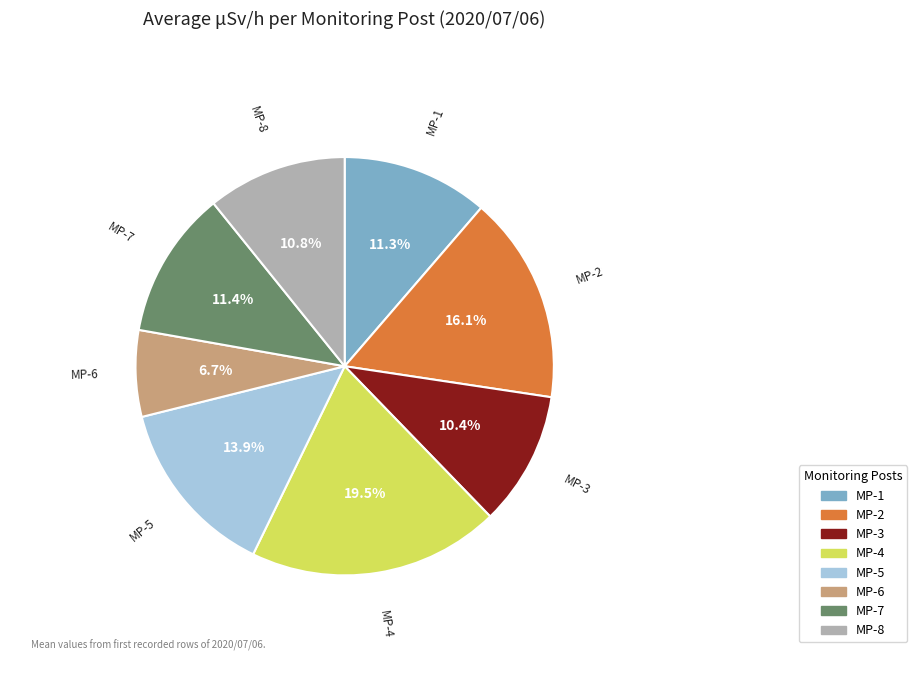

To the nearest percent, what is the difference between the largest and smallest slice percentages?

13%